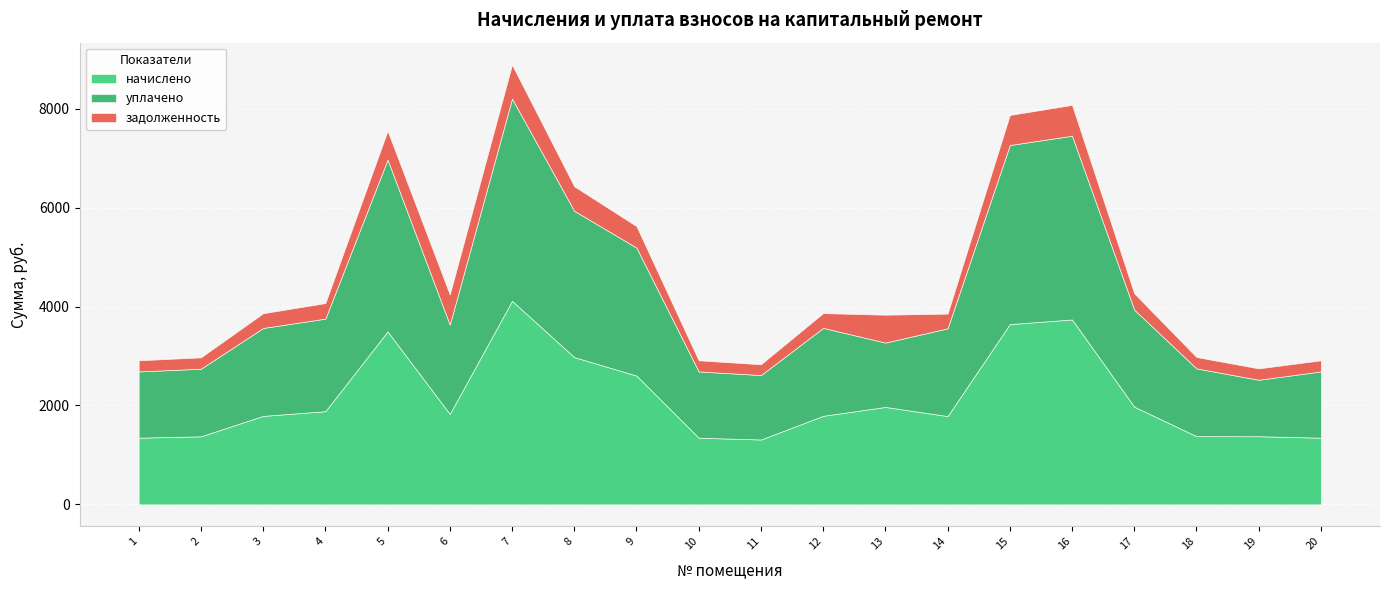

What are all the series names shown in the legend?

начислено, уплачено, задолженность